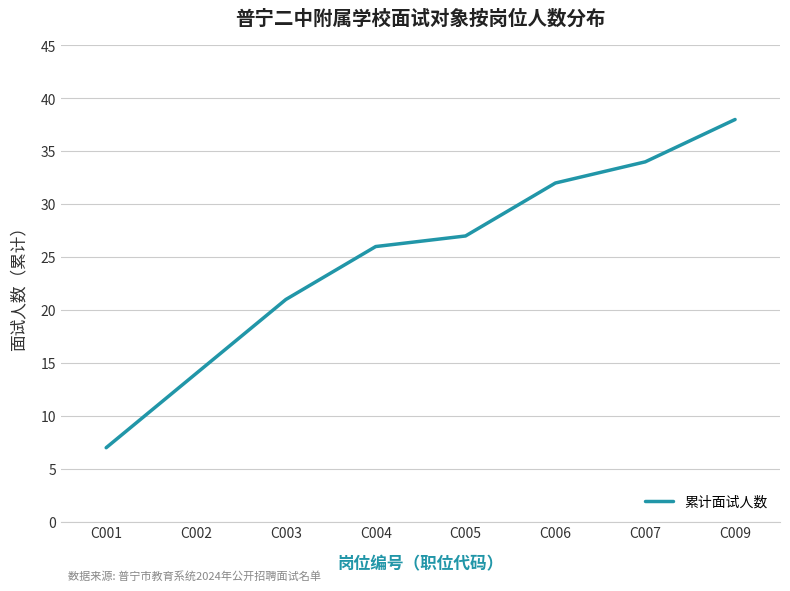

What is the difference between the values at C004 and C009?

12